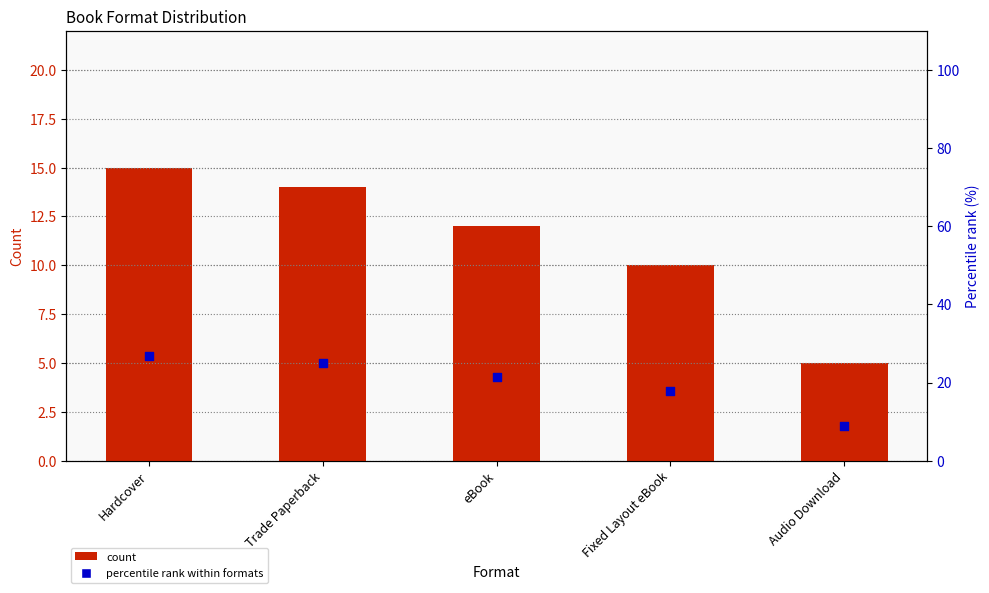

At which category is the sum across all series the highest?

Hardcover